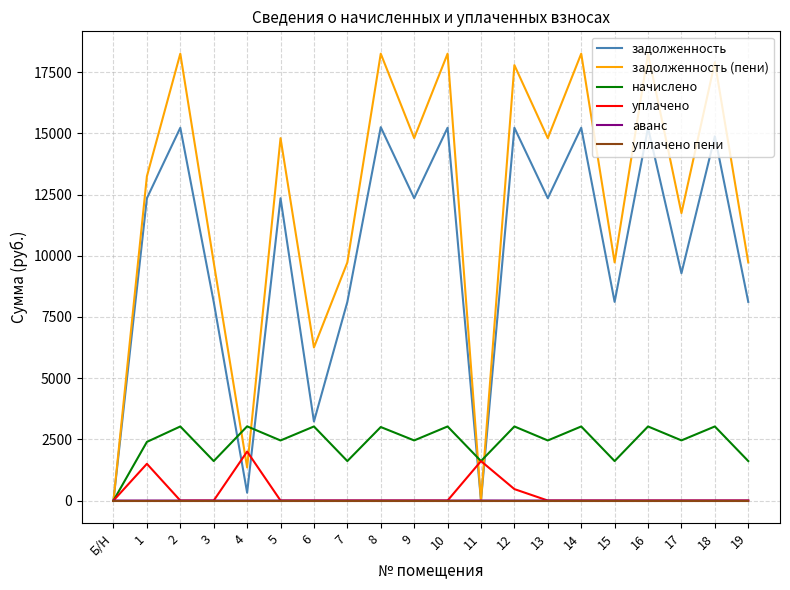

What is the maximum value for уплачено?

2000.0